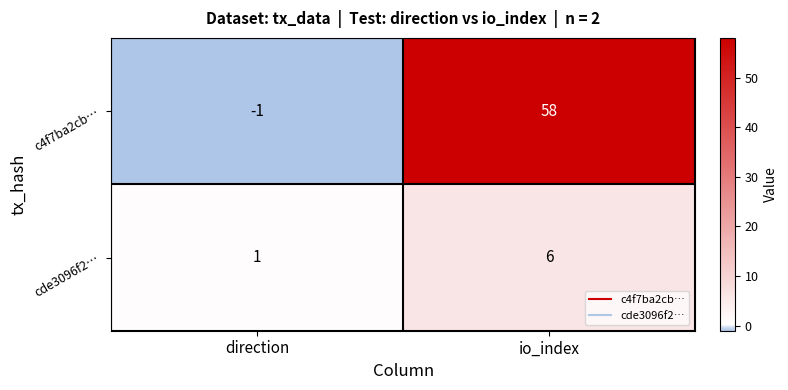

What is the average value of the cde3096f2… series?

4